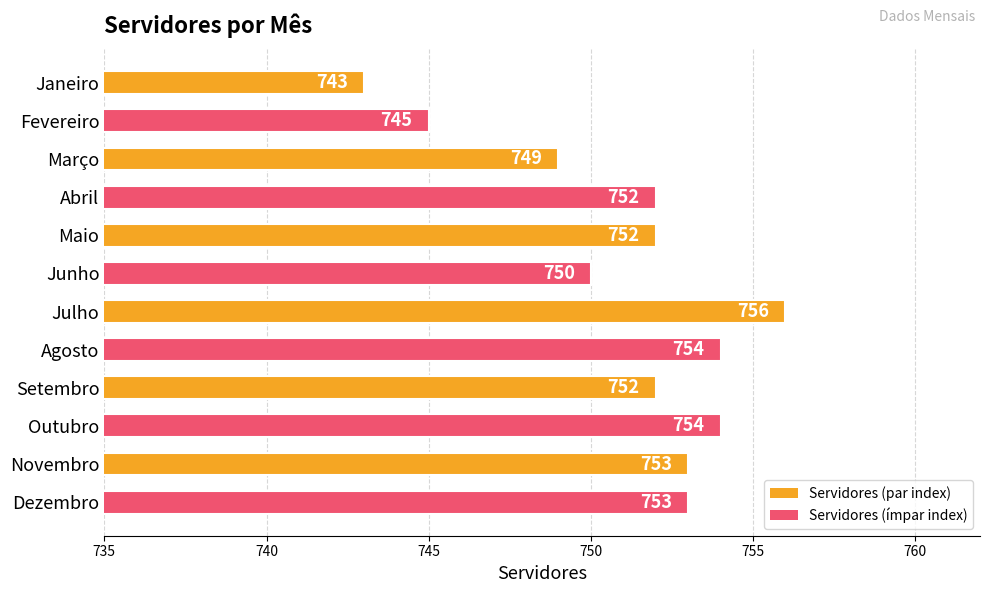

The chart shows a value of 1311 at Novembro. True or false?

False